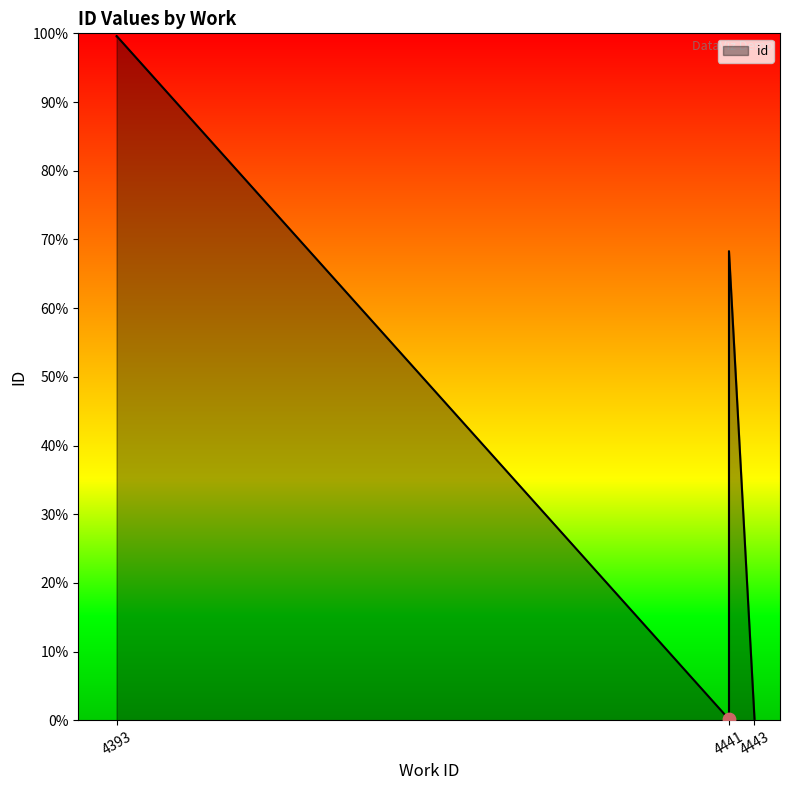

Which has a higher value, 4393 or 4441?

4393